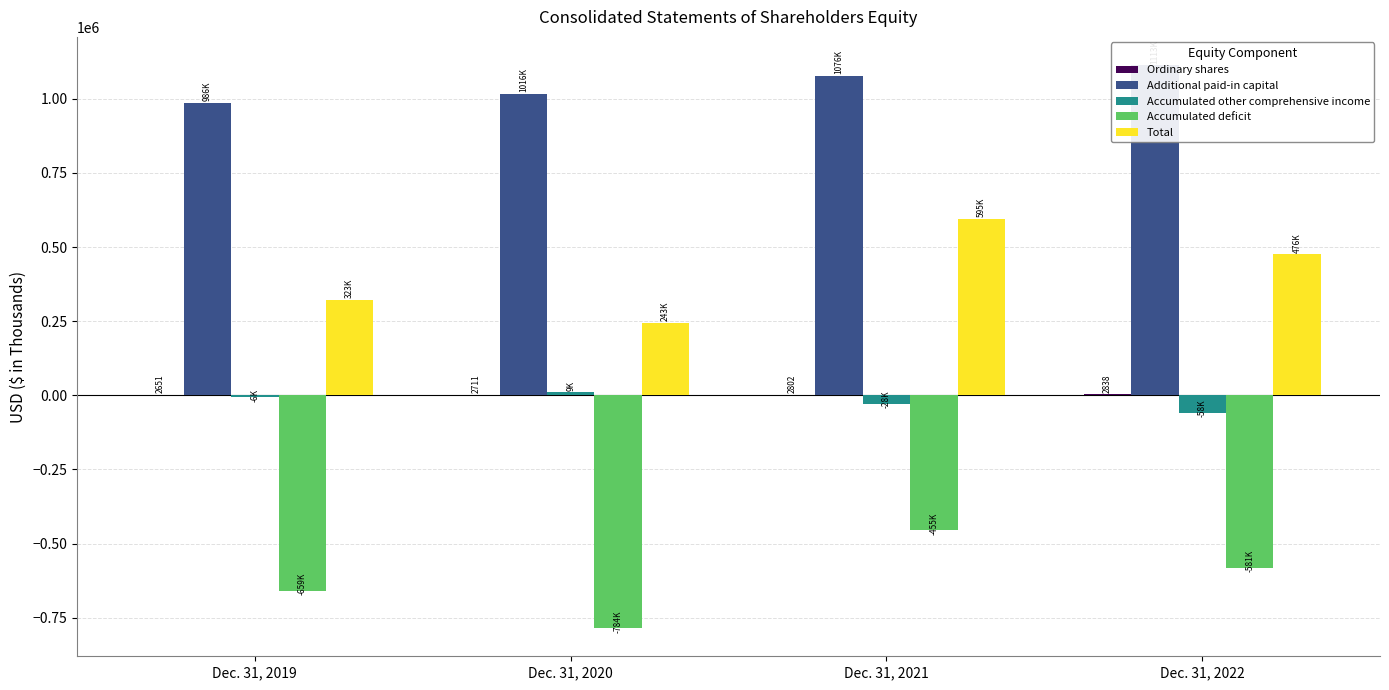

Are the bars horizontal?

No